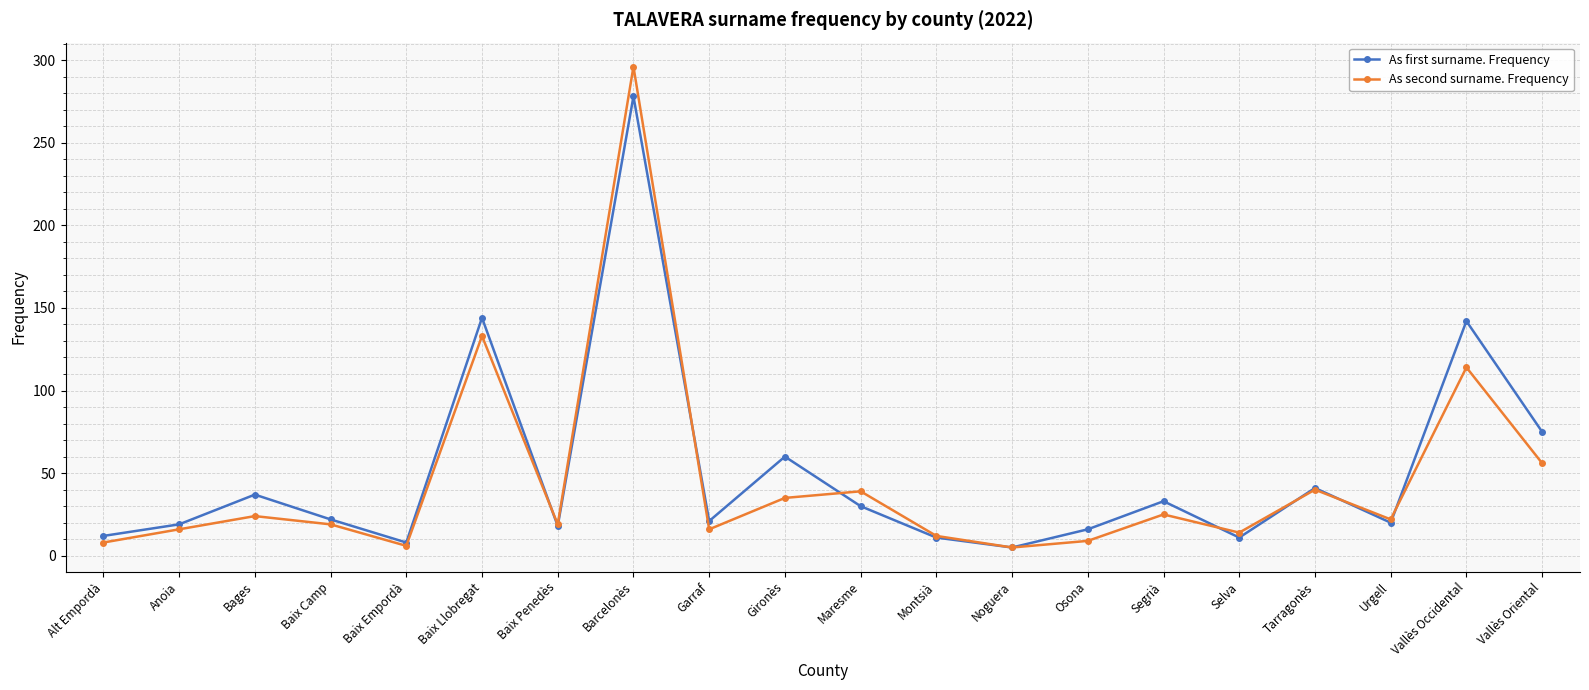

Between Segrià and Tarragonès, which series saw the biggest shift?

As second surname. Frequency